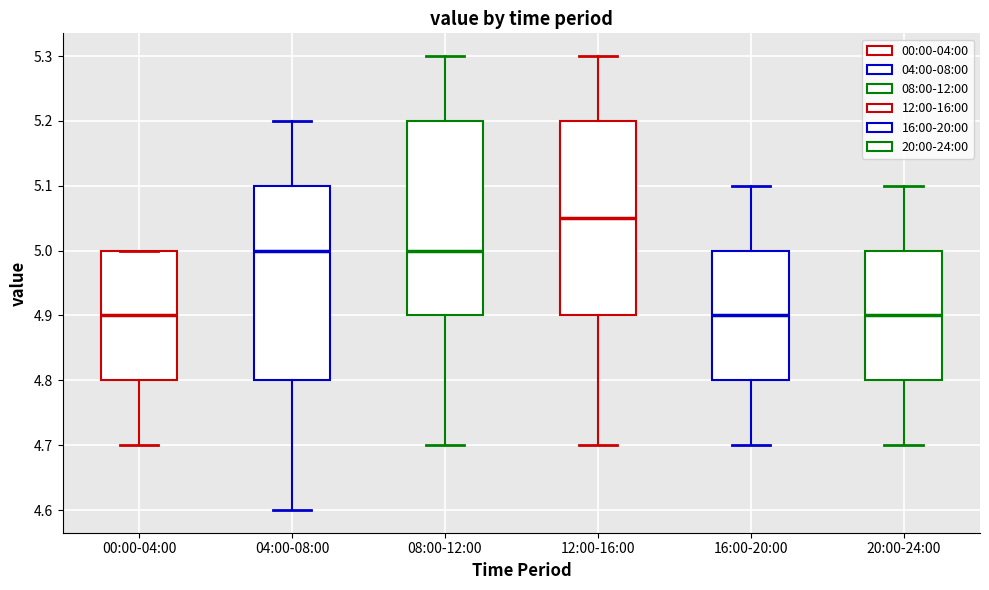

Which box's median line is the highest?

12:00-16:00